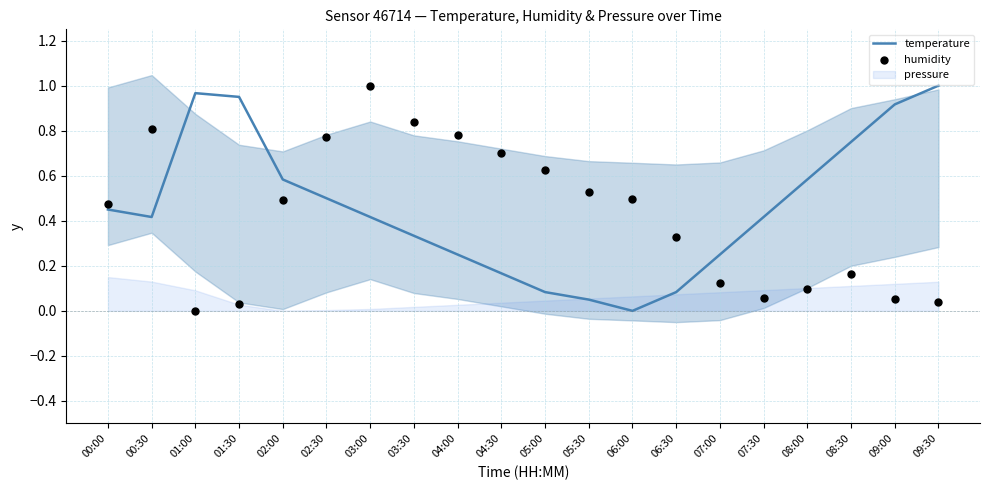

Which series reaches the minimum Y coordinate?

temperature